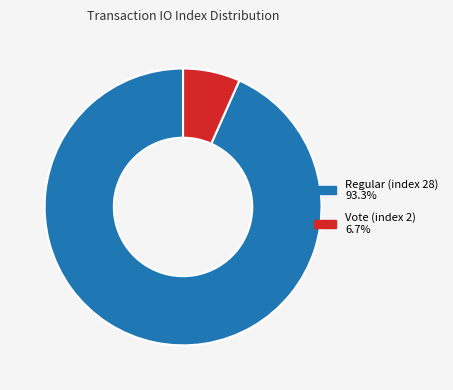

How many slices are in this pie chart?

2